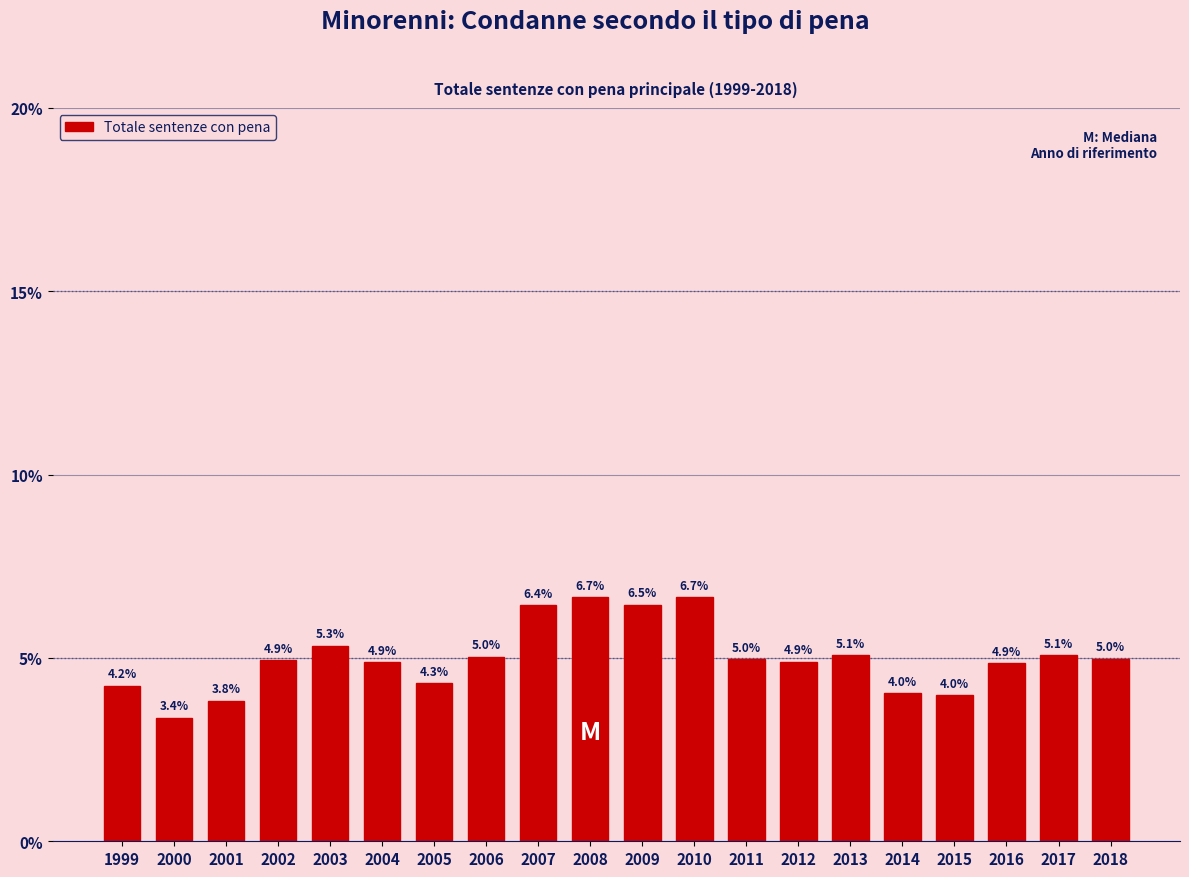

Reading left to right, transcribe all the data shown in this chart.

1999=4.2	2000=3.4	2001=3.8	2002=4.9	2003=5.3	2004=4.9	2005=4.3	2006=5.0	2007=6.4	2008=6.7	2009=6.5	2010=6.7	2011=5.0	2012=4.9	2013=5.1	2014=4.0	2015=4.0	2016=4.9	2017=5.1	2018=5.0